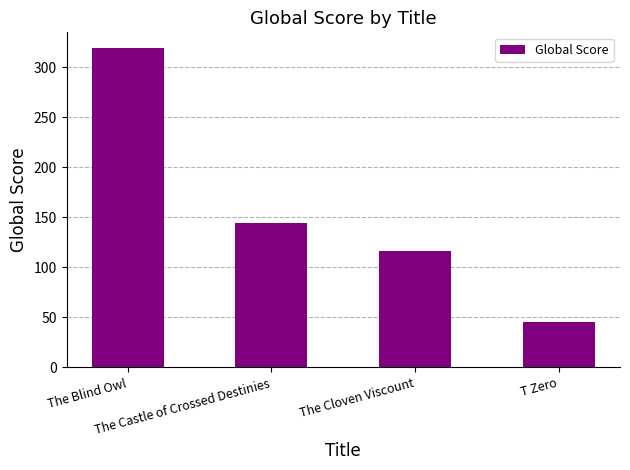

What value does the data have at The Cloven Viscount, to the nearest 10?

120